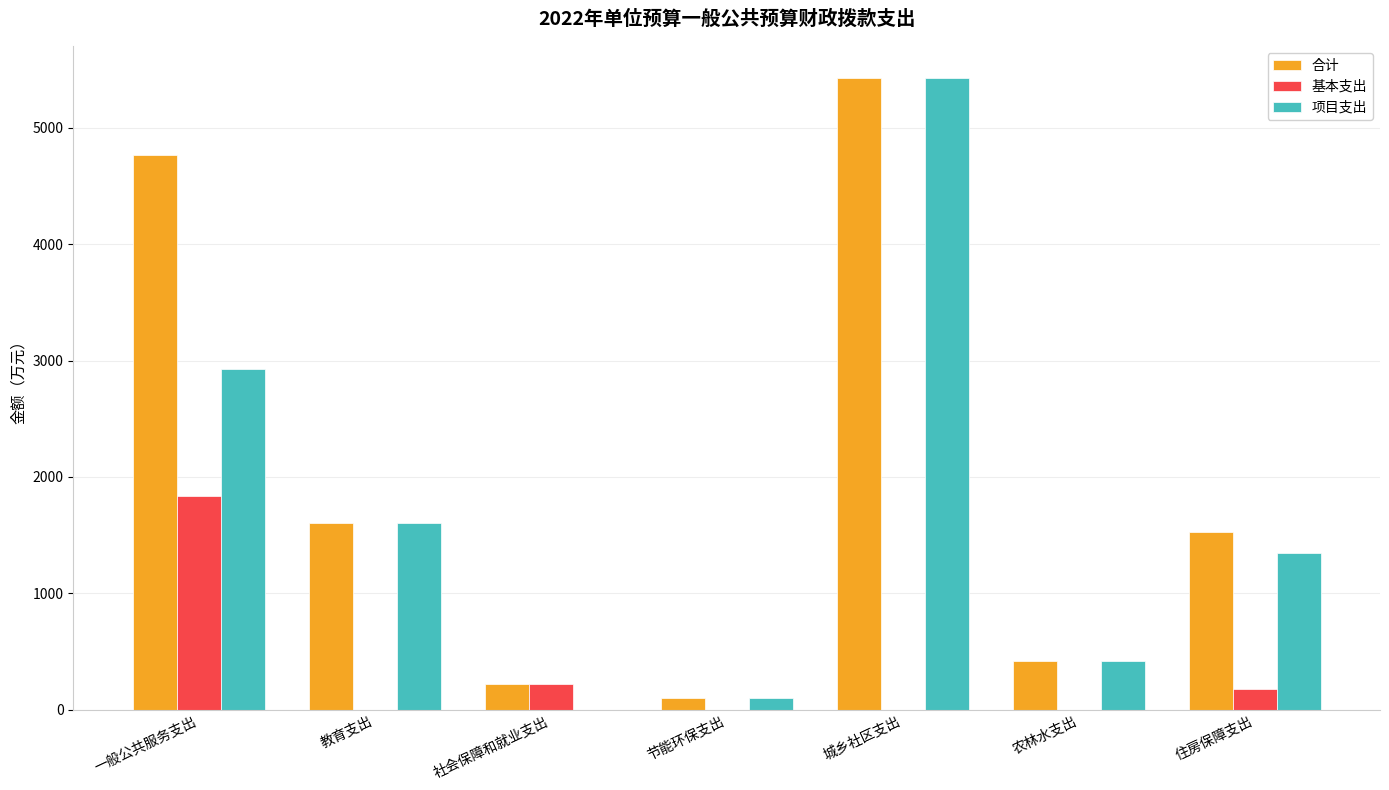

What is the sum of all 基本支出 values?

2234.9